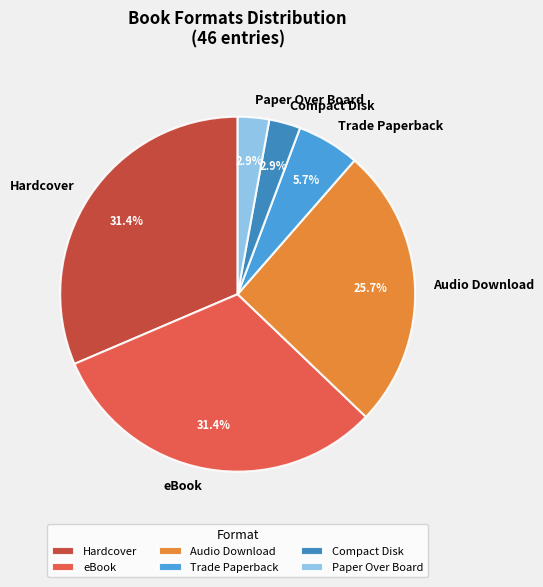

Is there any slice that represents more than half of the pie?

No